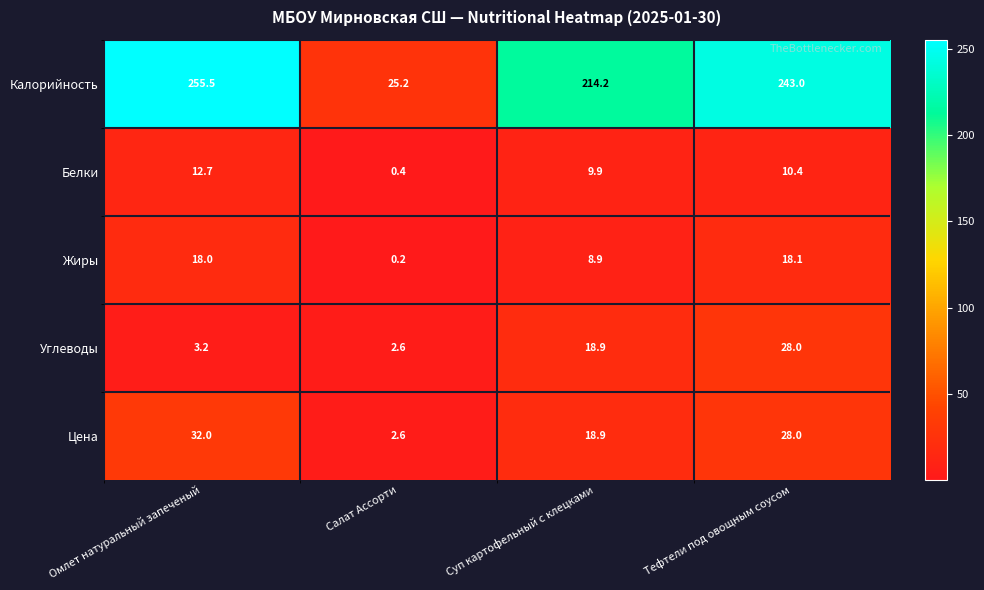

What is the difference between the maximum and minimum values in the Жиры series?

17.9